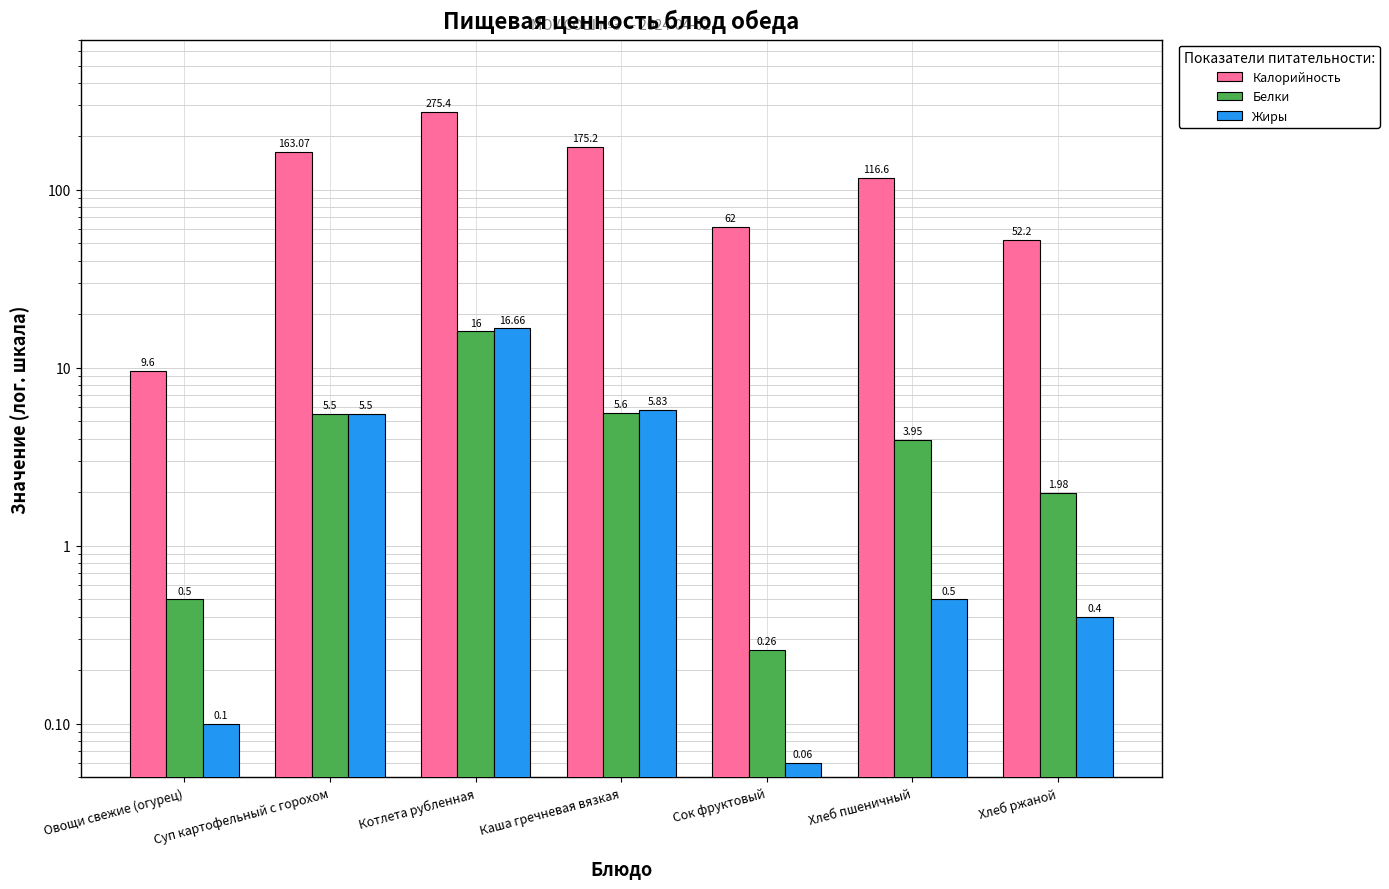

Does the chart contain any negative values?

No